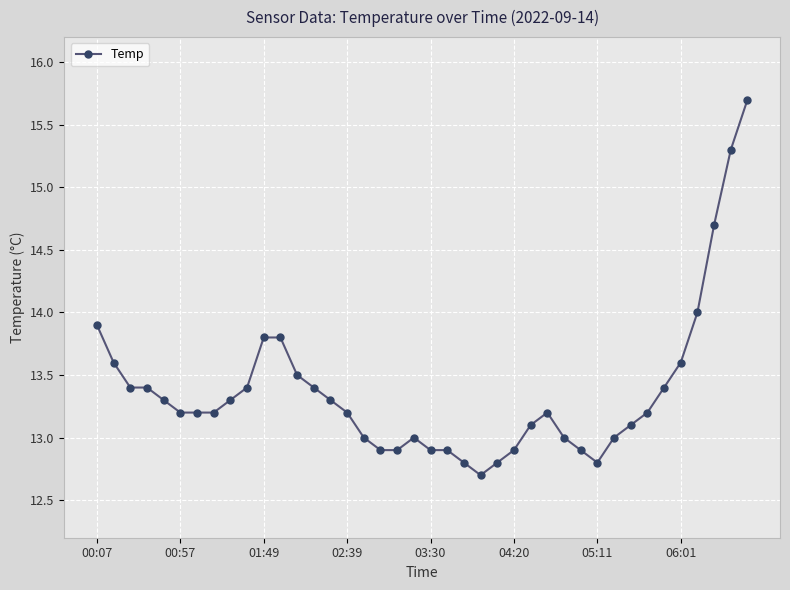

What is the value of the 20th point from the left?

13.0